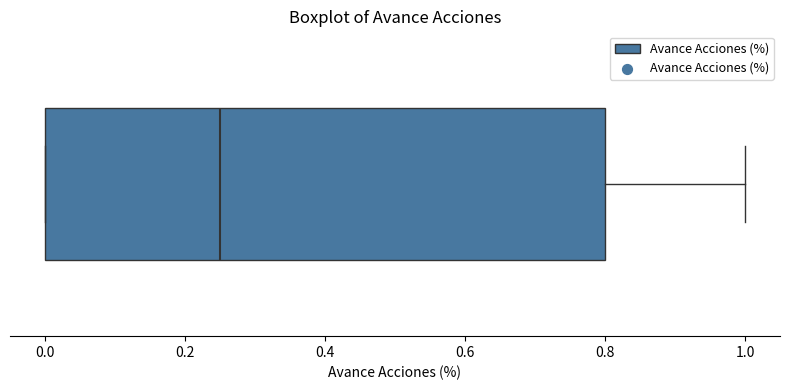

Where is the right edge of the box on the x-axis? The values are not printed on the chart, so give them approximately, as read against the axis.

0.80